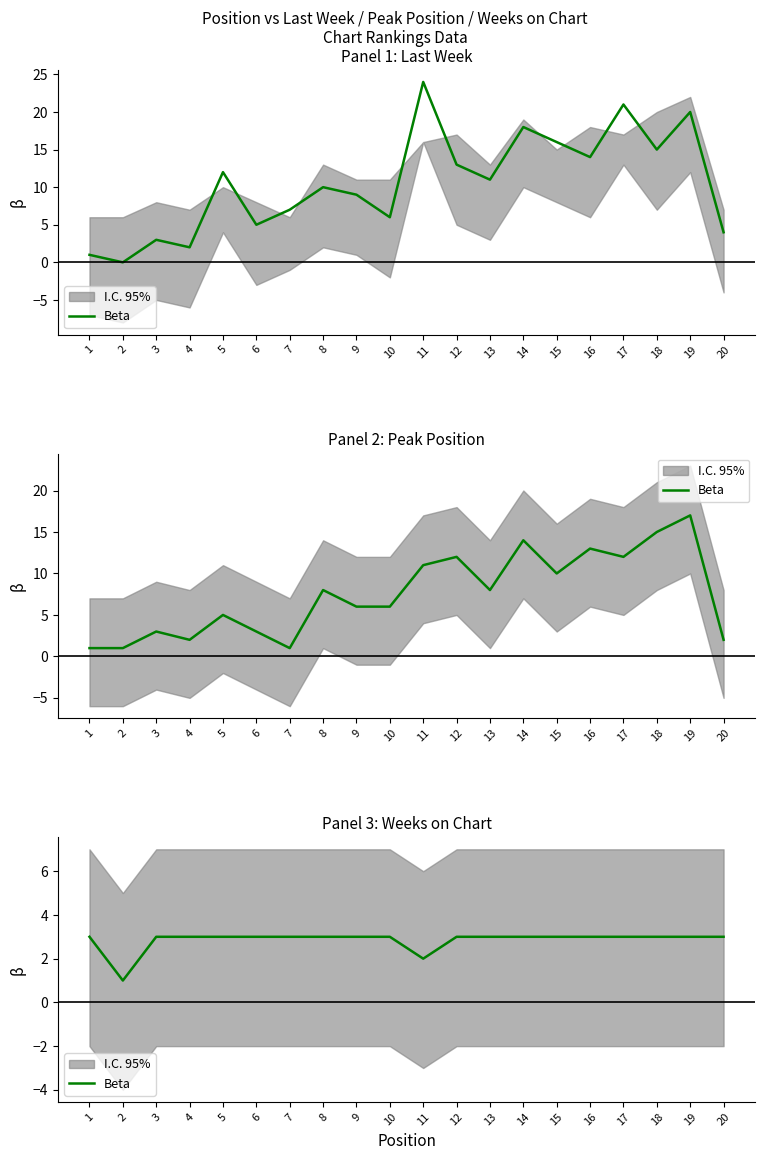

What is the minimum value shown in the chart?

1